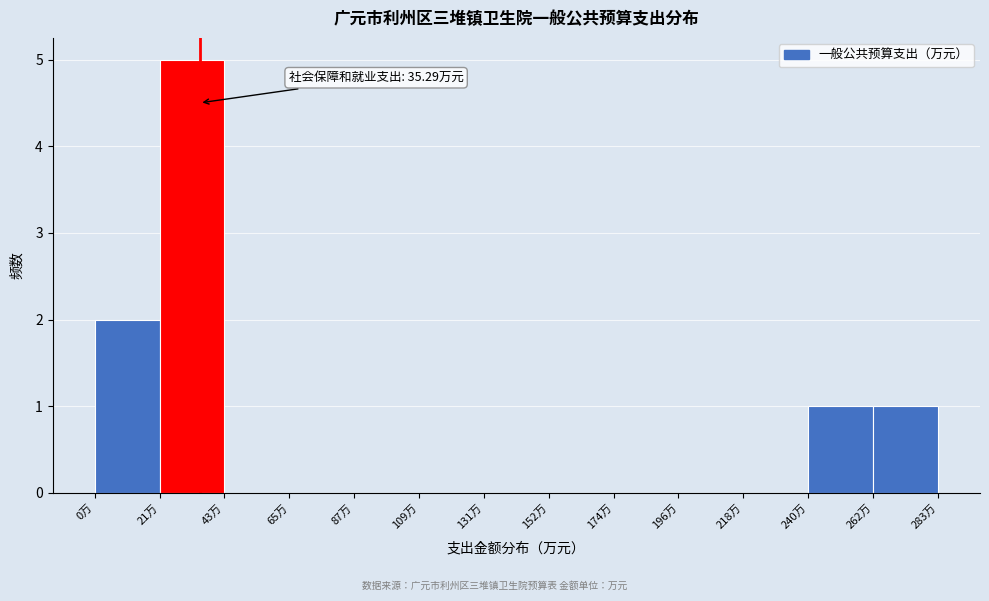

Which range on the x-axis has the tallest bar?

20 to 45